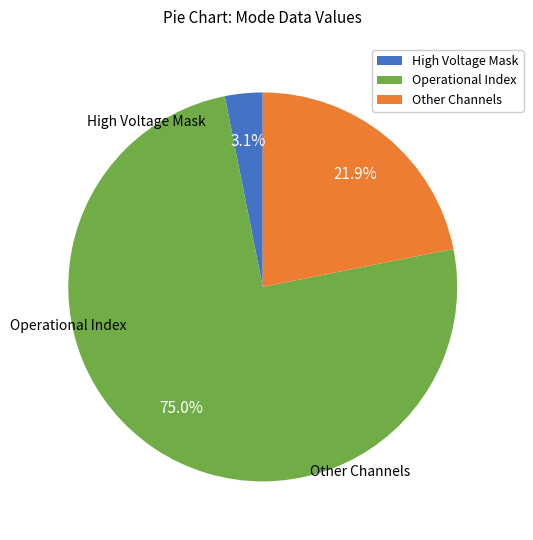

What is the smallest slice in the pie chart?

High Voltage Mask